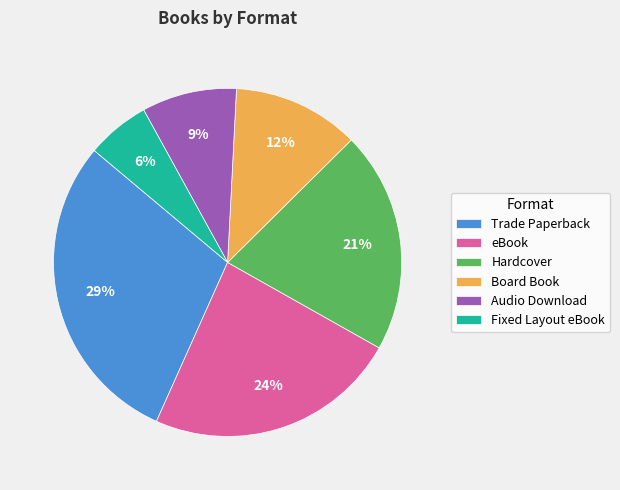

Which slice is the largest?

Trade Paperback